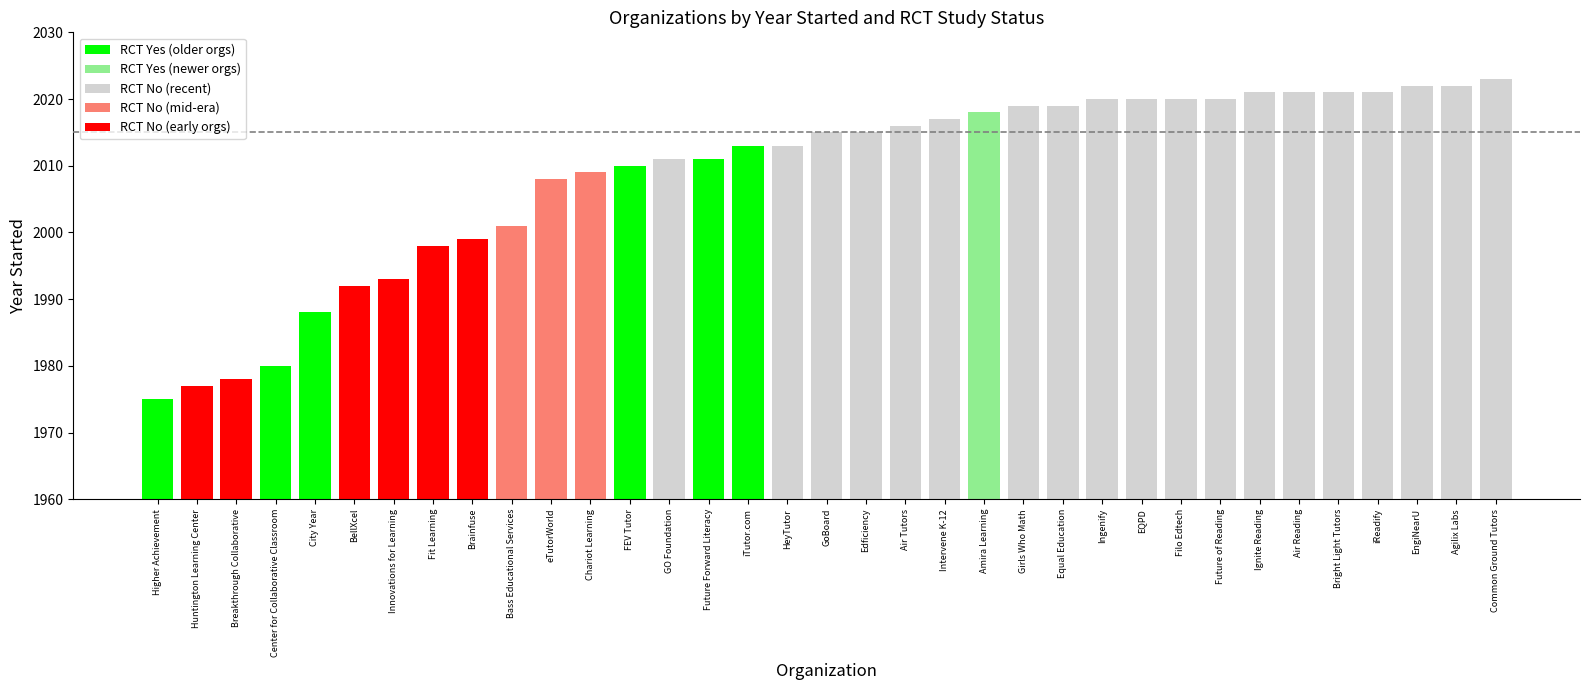

What value does the data have at EQPD?

2020